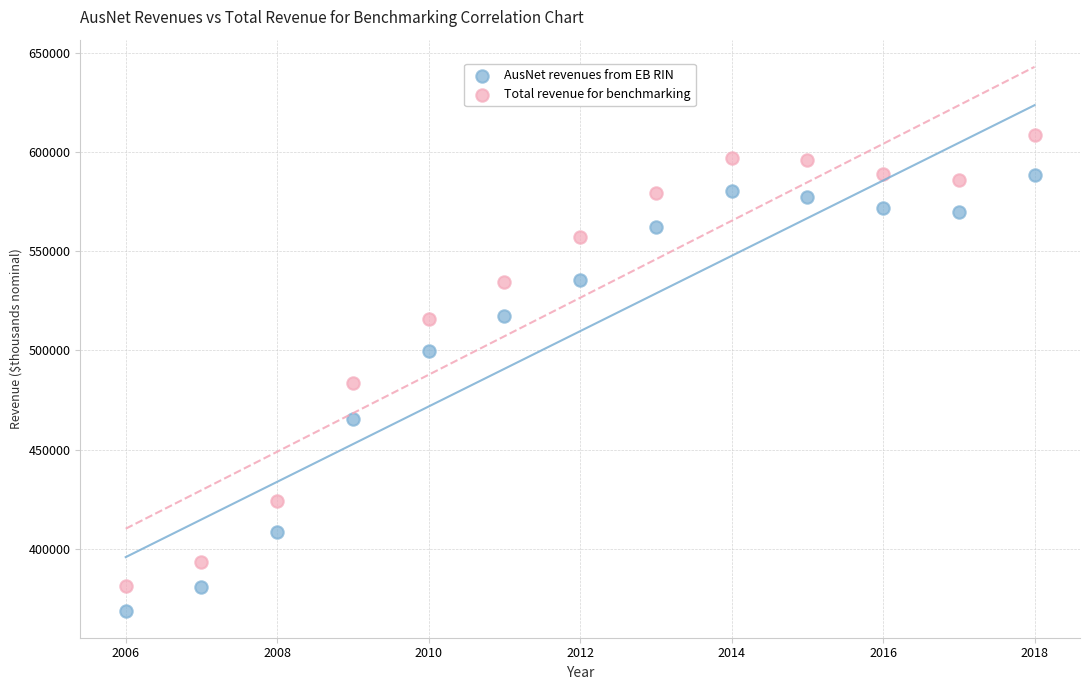

Which series has the largest Y range (max minus min)?

Total revenue for benchmarking